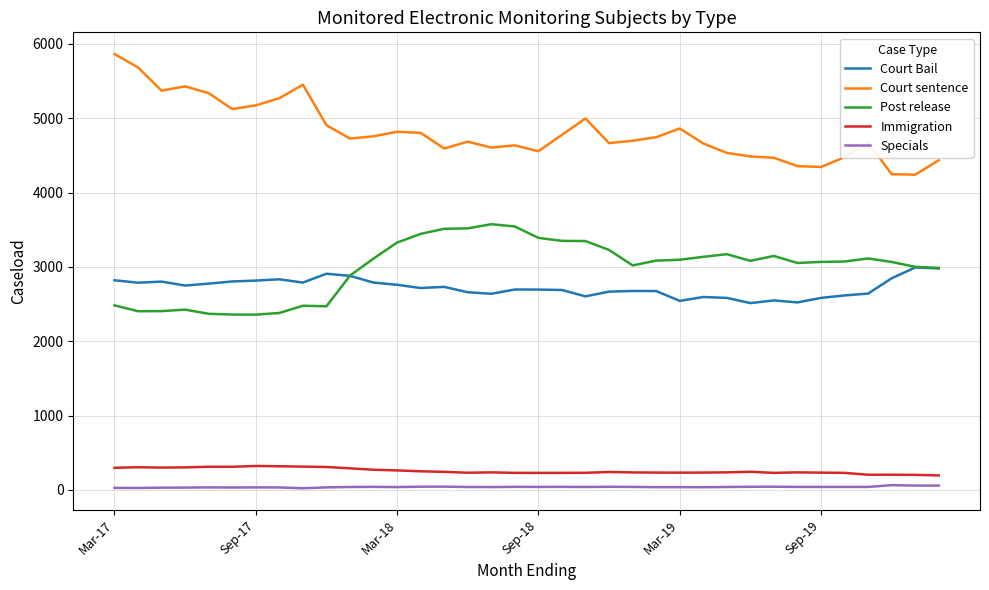

Which series has the largest total across all categories?

Court sentence